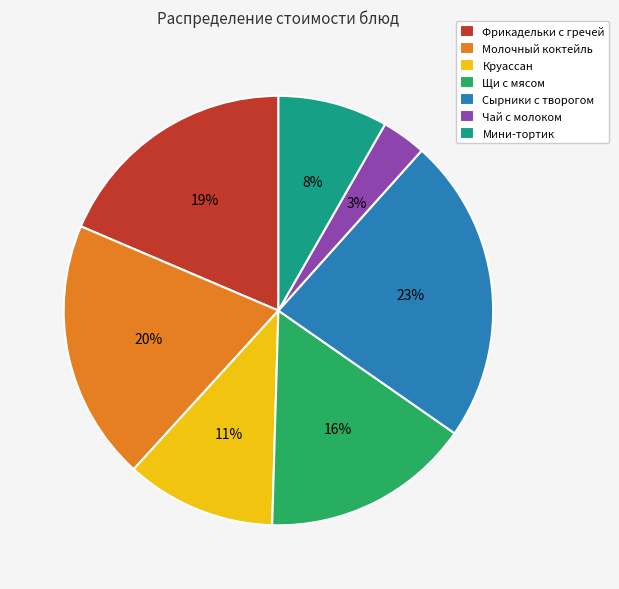

To the nearest percent, what portion does Чай с молоком represent?

3%